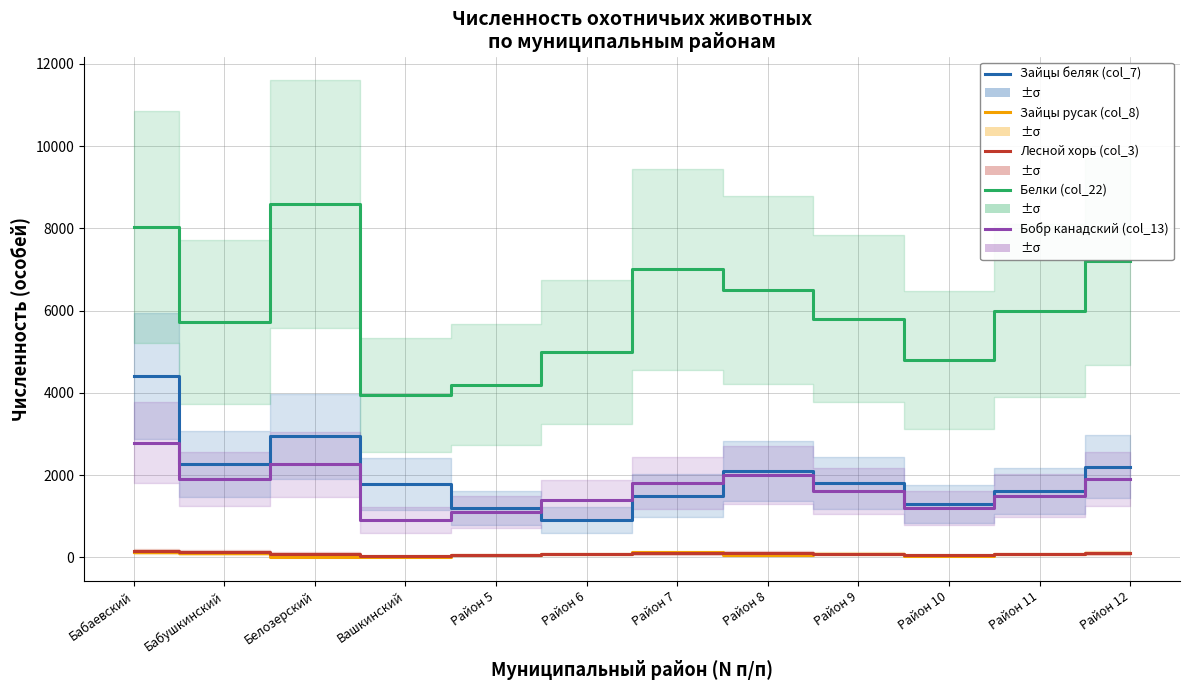

Rank the categories by Бобр канадский (col_13) value from lowest to highest.

Вашкинский, Район 5, Район 10, Район 6, Район 11, Район 9, Район 7, Район 12, Бабушкинский, Район 8, Белозерский, Бабаевский